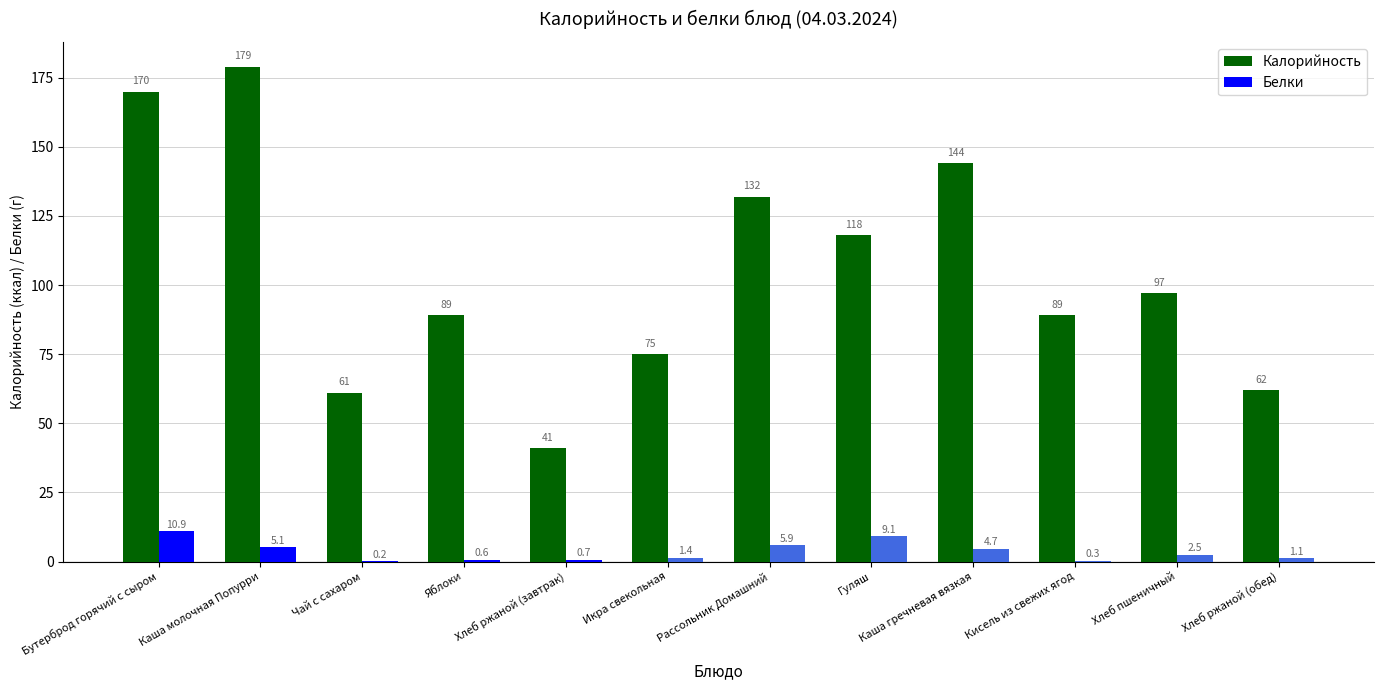

Reading right to left, what are all the values shown in this chart?

Калорийность: 62.0	97.0	89.0	144.0	118.0	132.0	75.0	41.0	89.0	61.0	179.0	170.0
Белки: 1.1	2.5	0.3	4.7	9.1	5.9	1.4	0.7	0.6	0.2	5.1	10.9